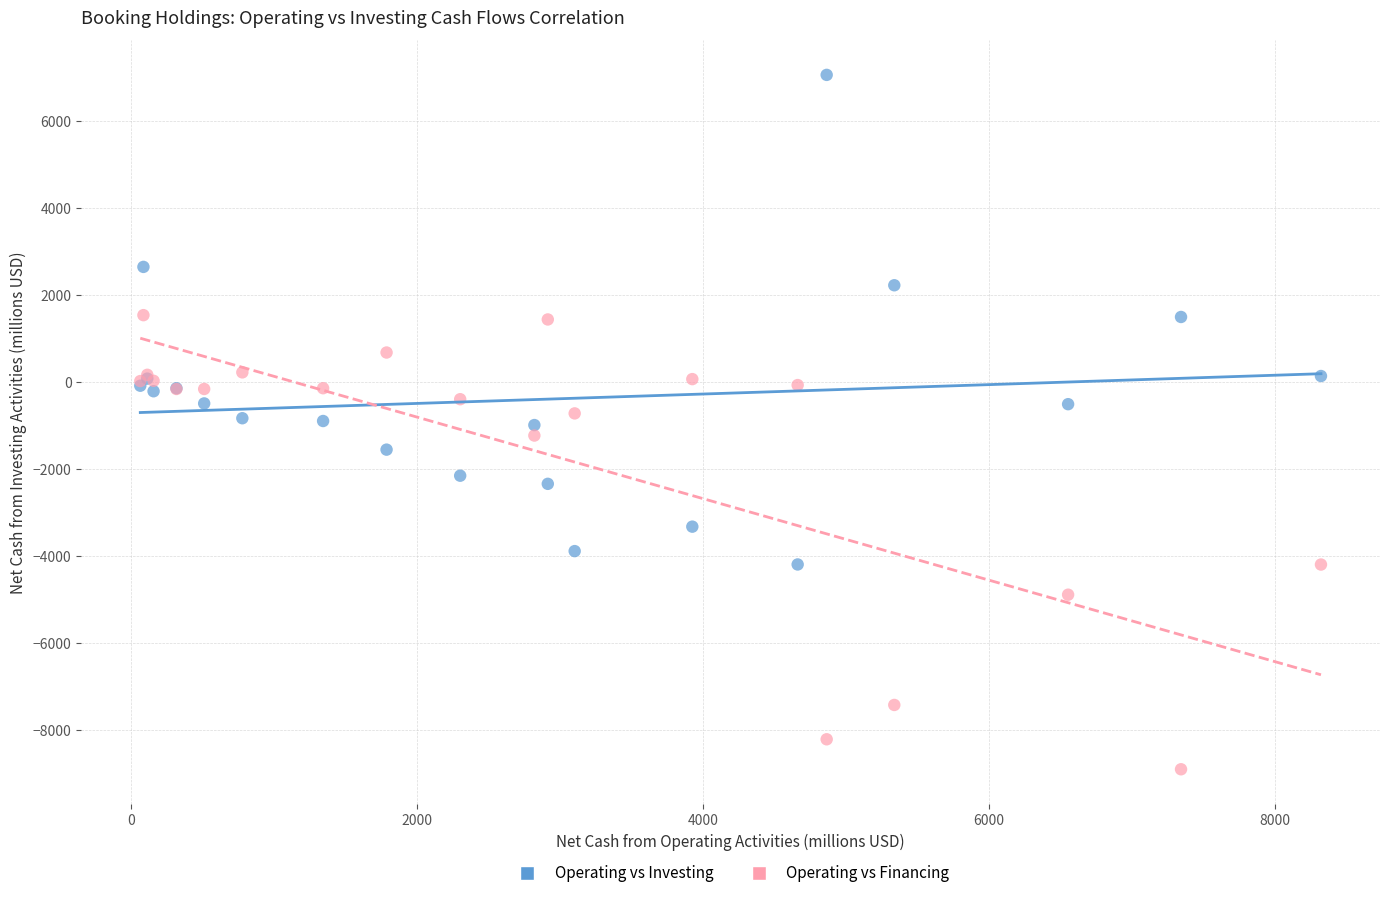

Which series contains the lowest Y value?

Operating vs Financing